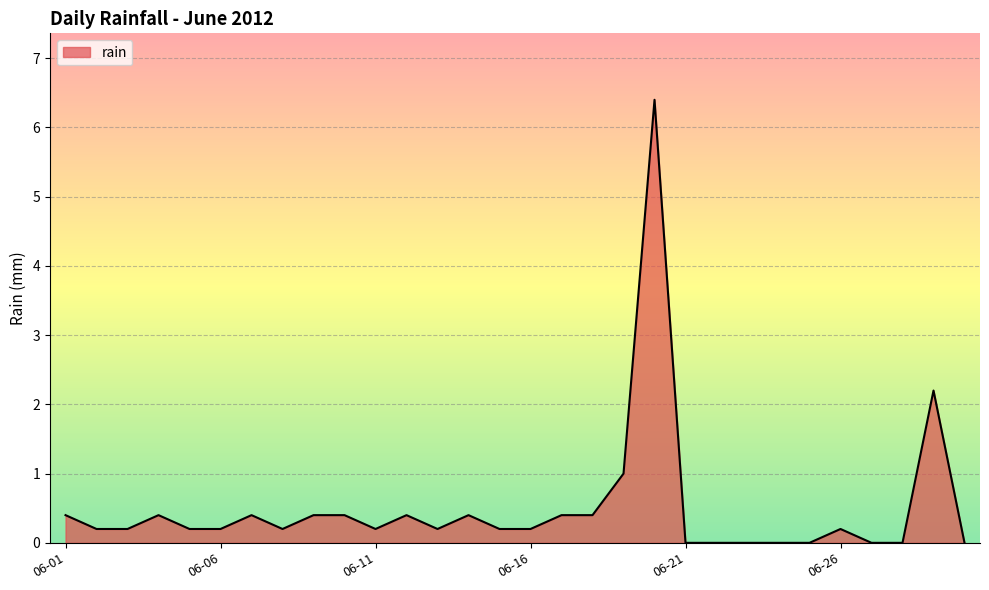

What is the difference between the maximum and minimum values?

6.4